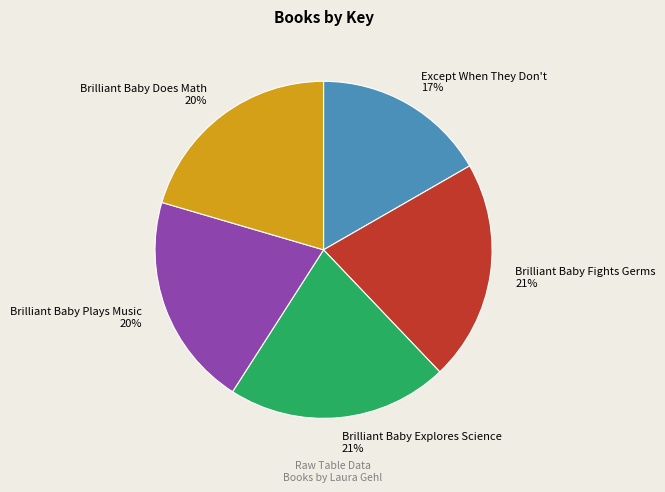

Which slice is the smallest?

Except When They Don't